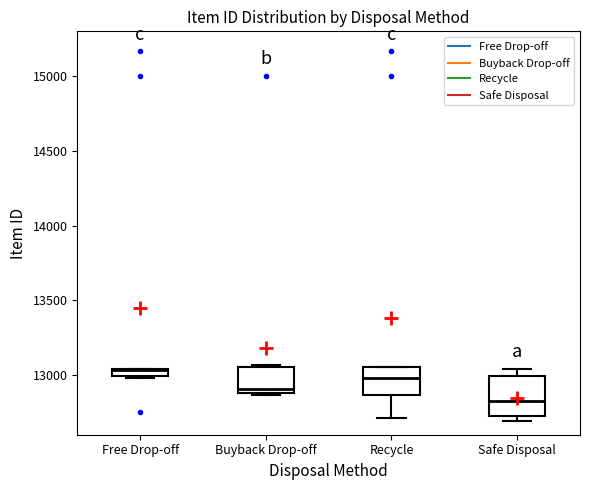

Which box has the lowest median line?

Safe Disposal